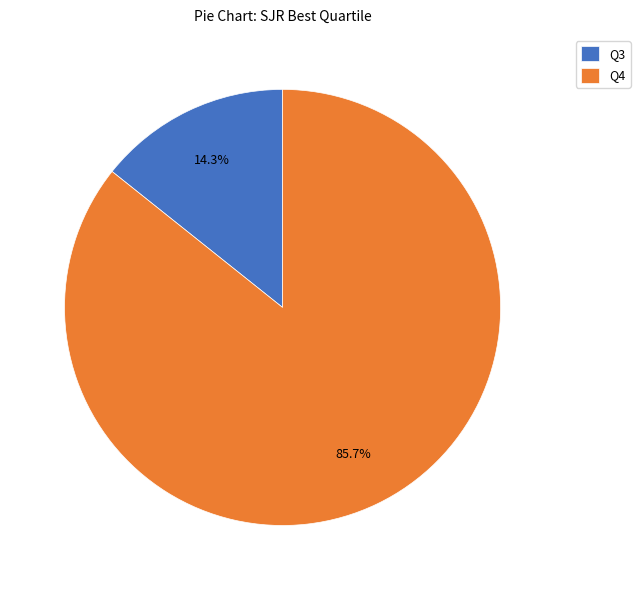

Which slice represents more than half of the pie?

Q4